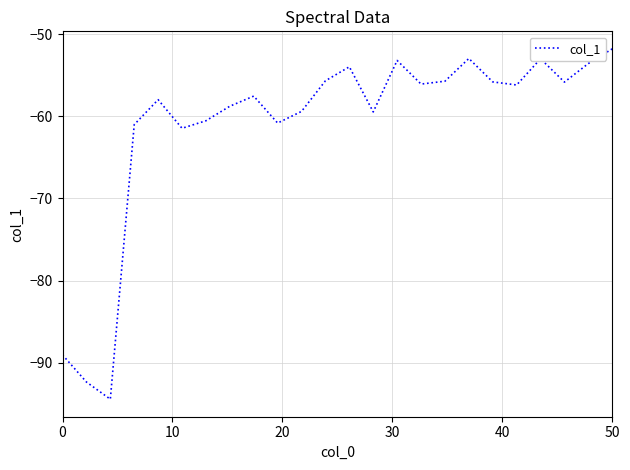

What is the smallest value displayed?

-94.4